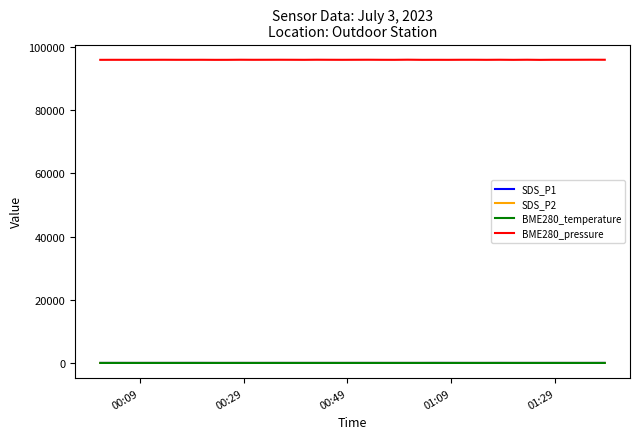

True or false: BME280_temperature and BME280_pressure cross at least once.

False